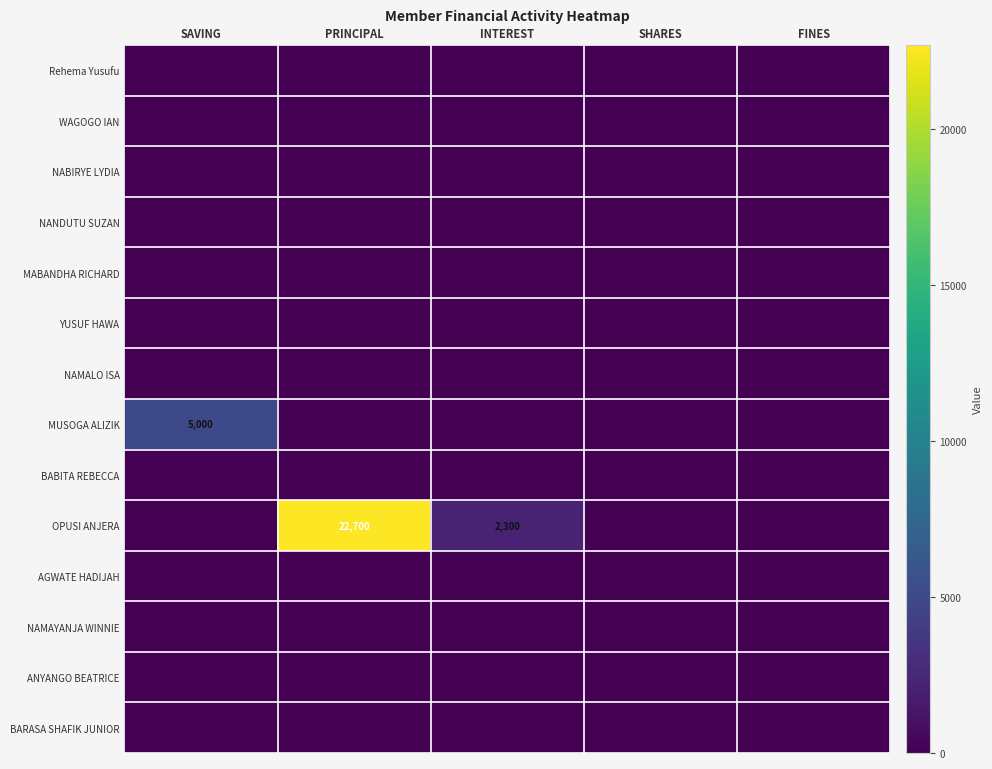

Which series has the largest range (max minus min)?

OPUSI ANJERA